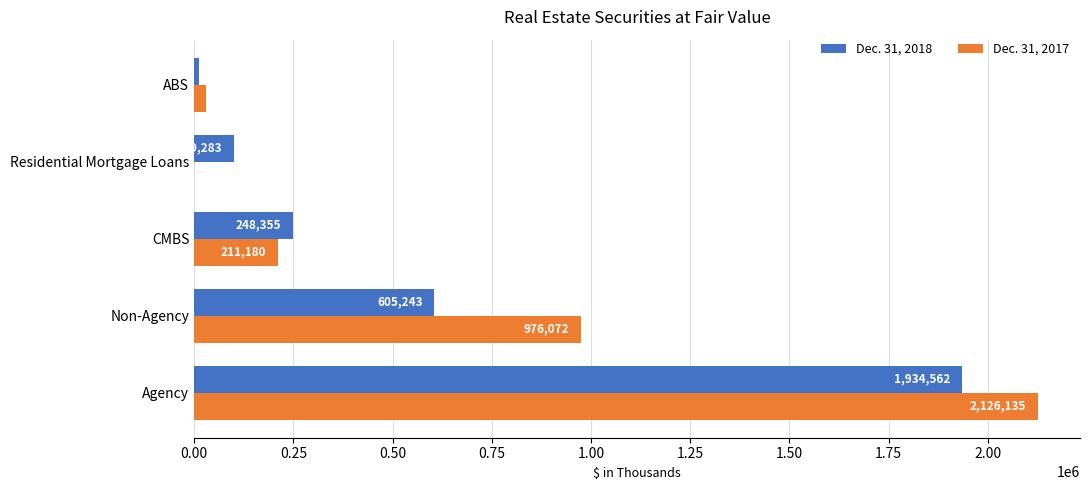

Which category has the highest value in the Dec. 31, 2017 series?

Agency